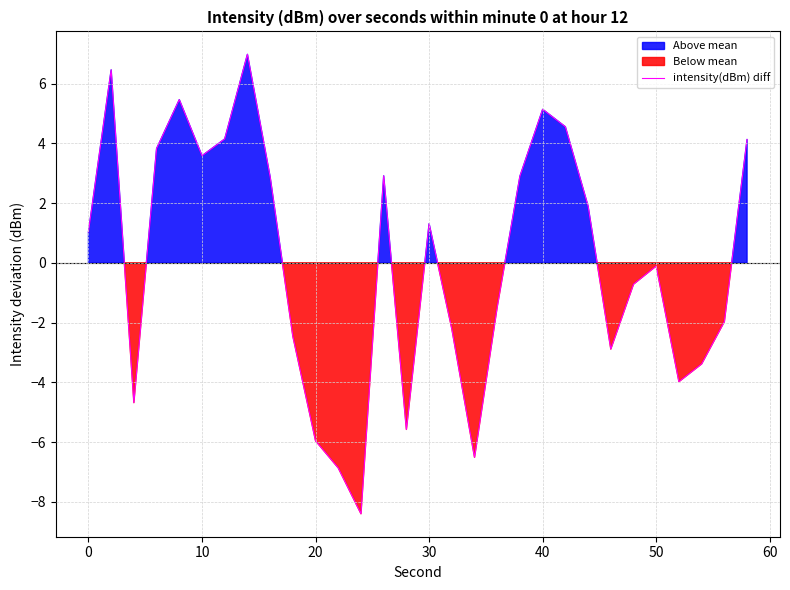

What is the maximum value for intensity(dBm) diff?

7.0